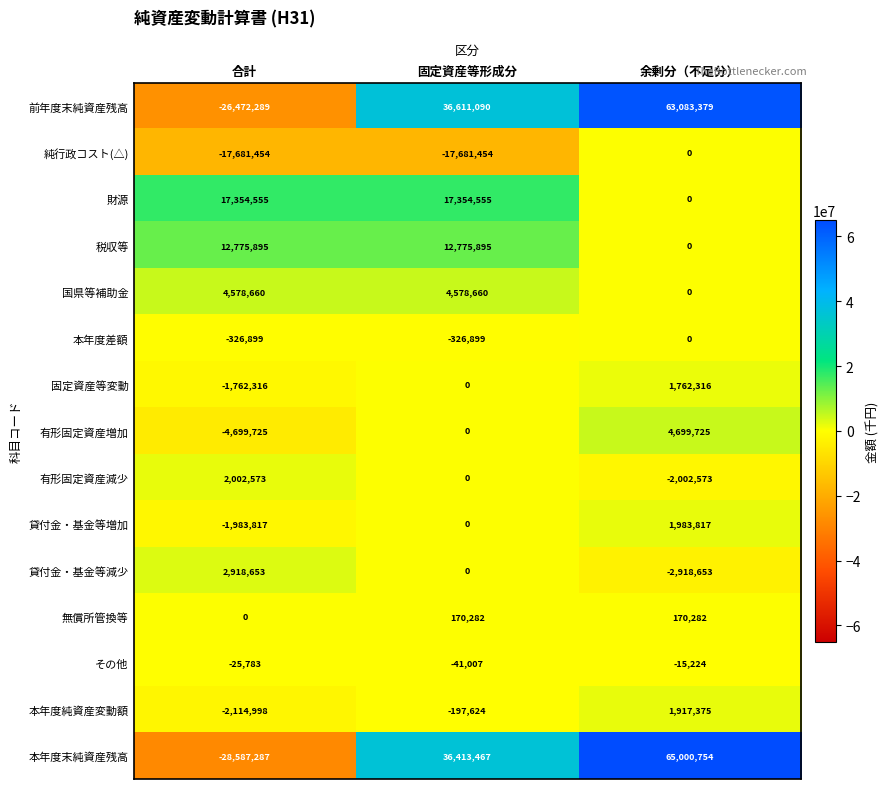

Read the 本年度差額 value at 固定資産等形成分, to the nearest 10.

-326900